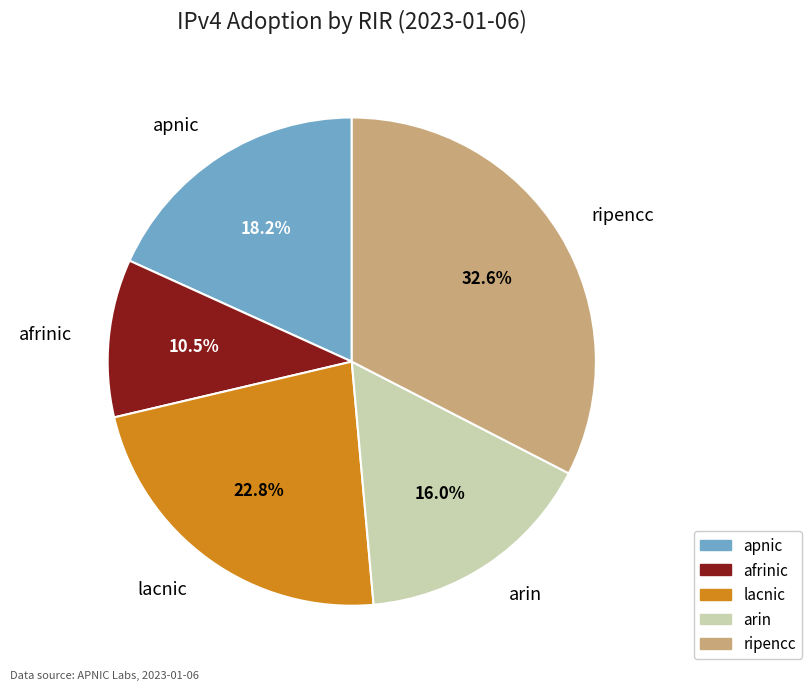

What percentage is the lacnic slice, to the nearest percent?

23%